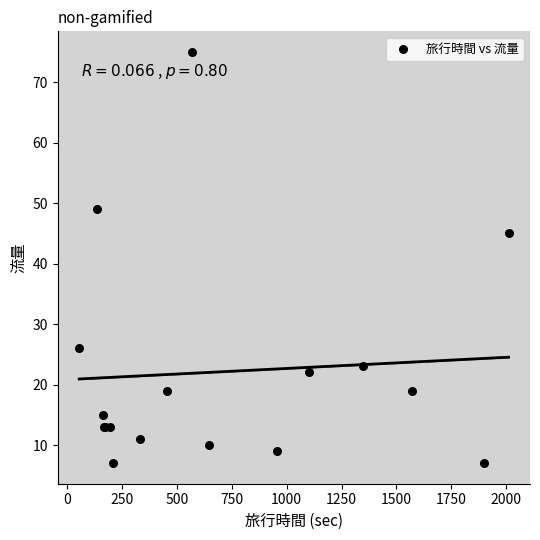

What Y value in the scatter plot is closest to 41?

45